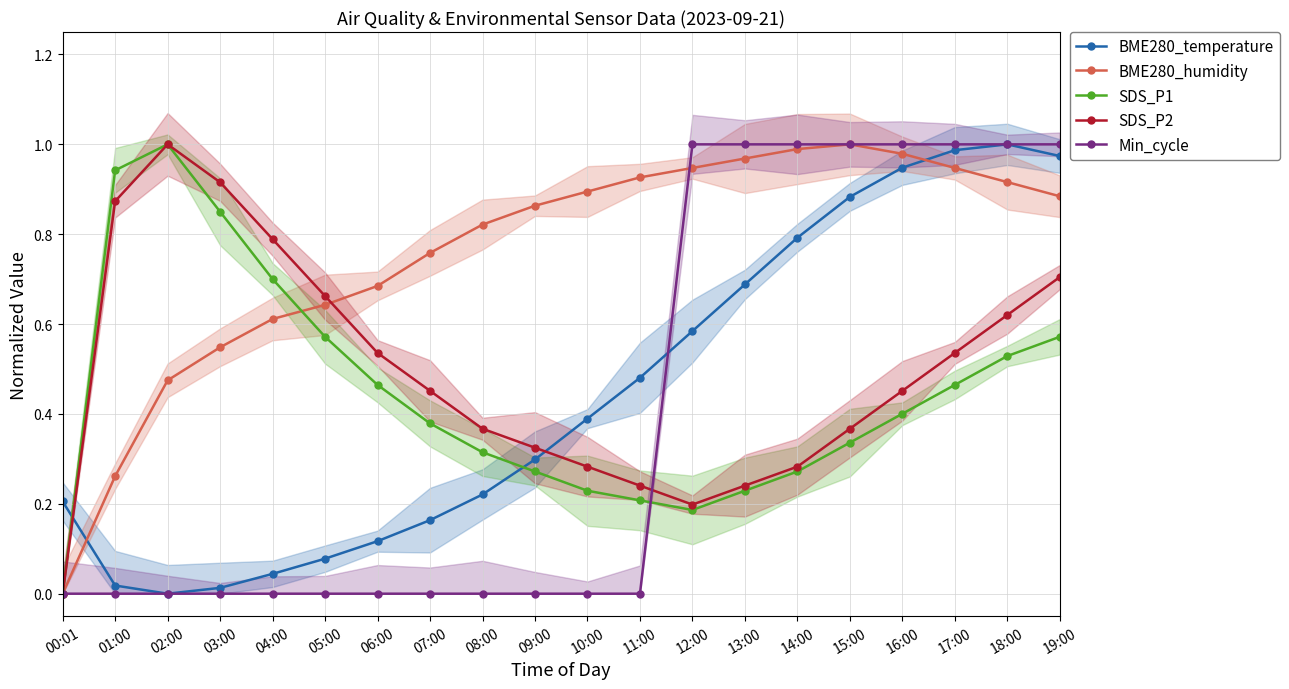

True or false: SDS_P1 and SDS_P2 intersect in this chart.

False